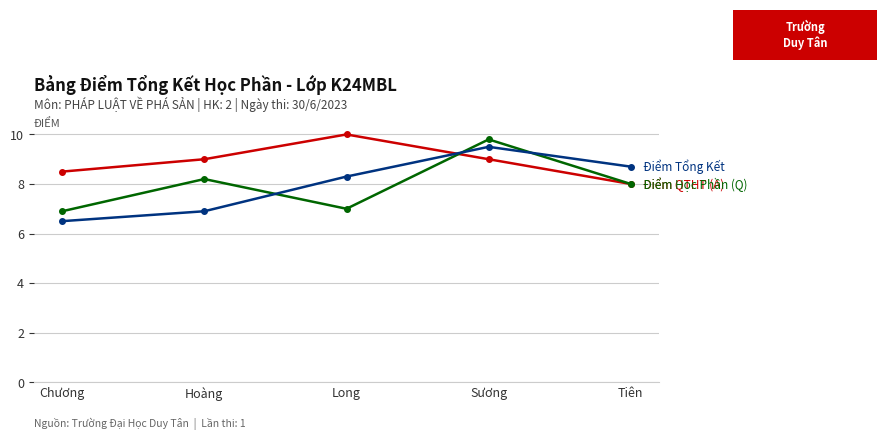

At which category is the sum across all series the highest?

Sương